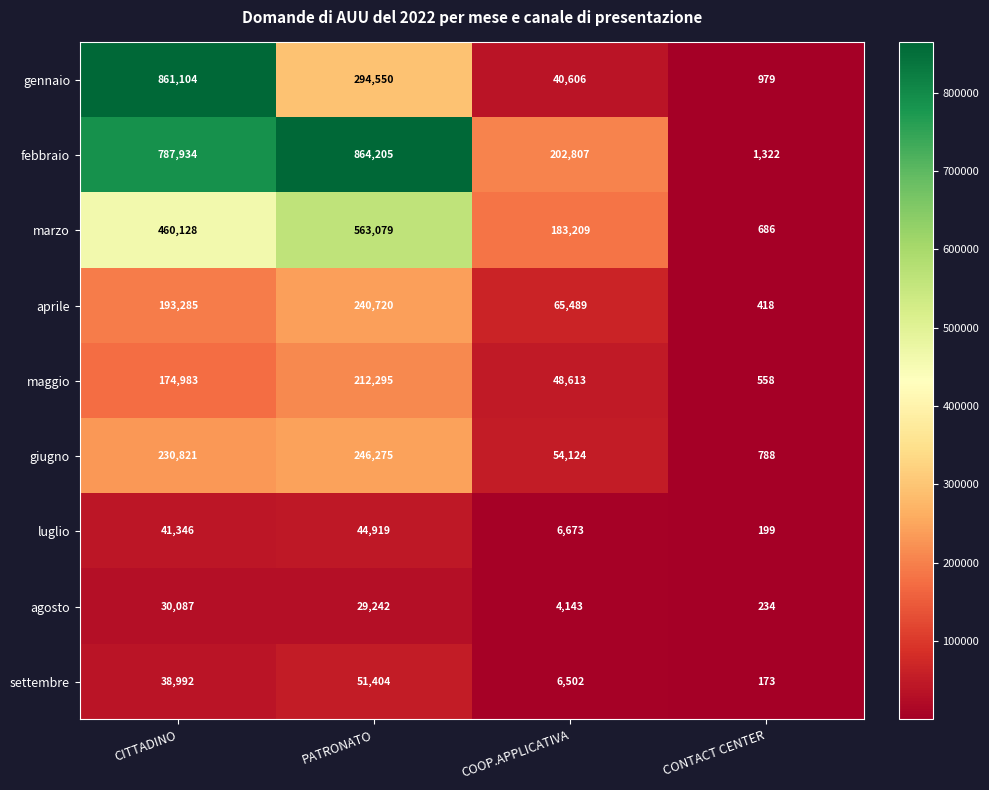

Read the febbraio value at CITTADINO, to the nearest 10.

787930